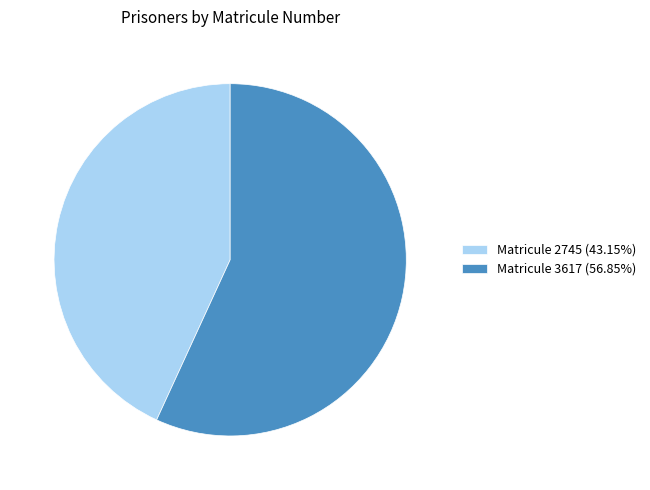

What is the ratio of the value at Matricule 3617 (56.85%) to the value at Matricule 2745 (43.15%)?

1.3